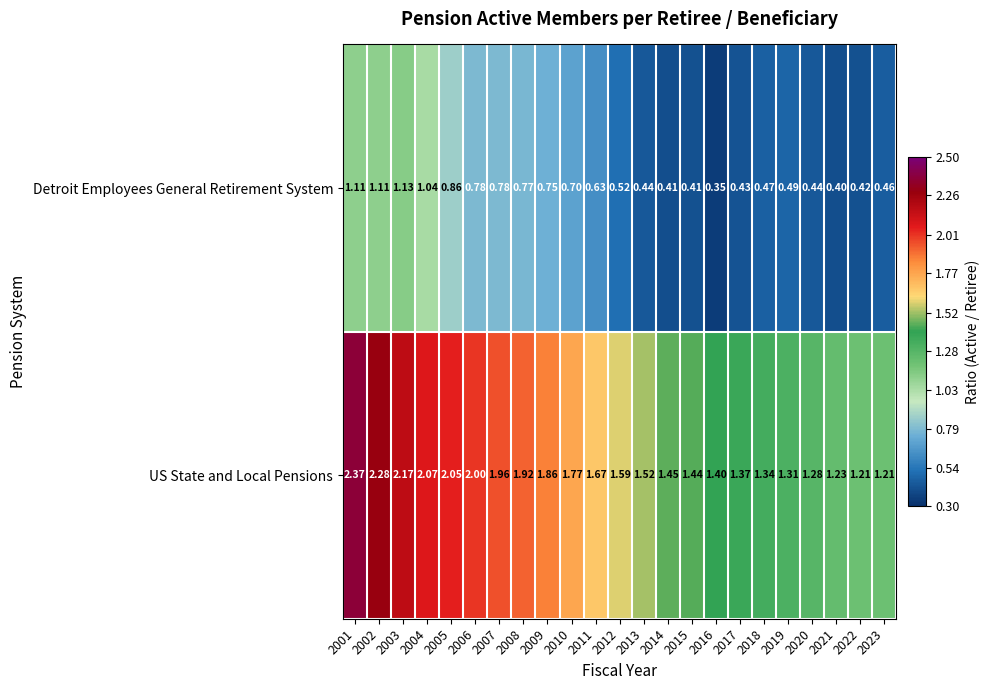

At how many categories does at least one series exceed 1?

23